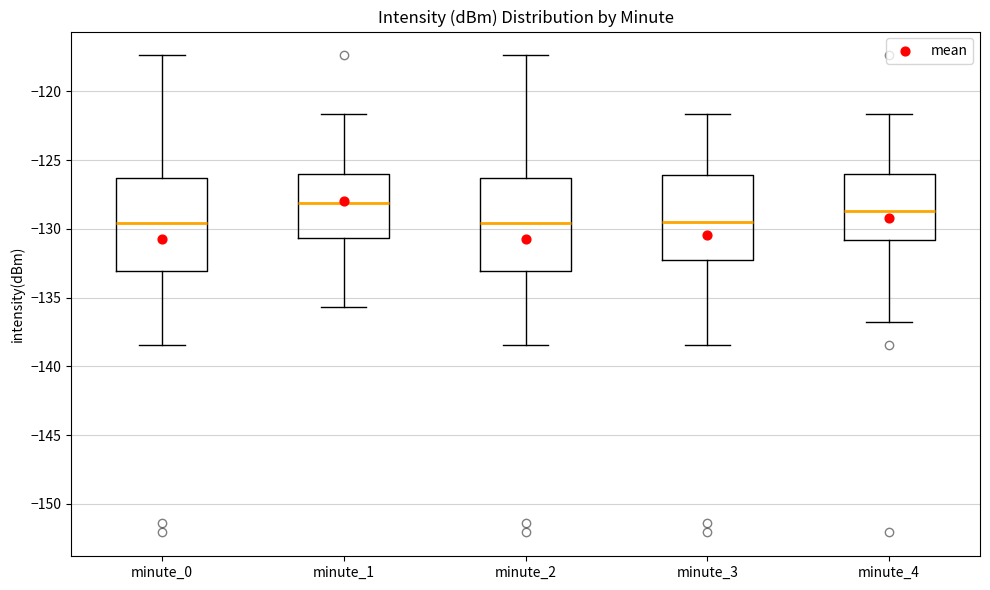

Where is the upper edge of the box for minute_2 on the y-axis? The values are not printed on the chart, so give them approximately, as read against the axis.

-126.5